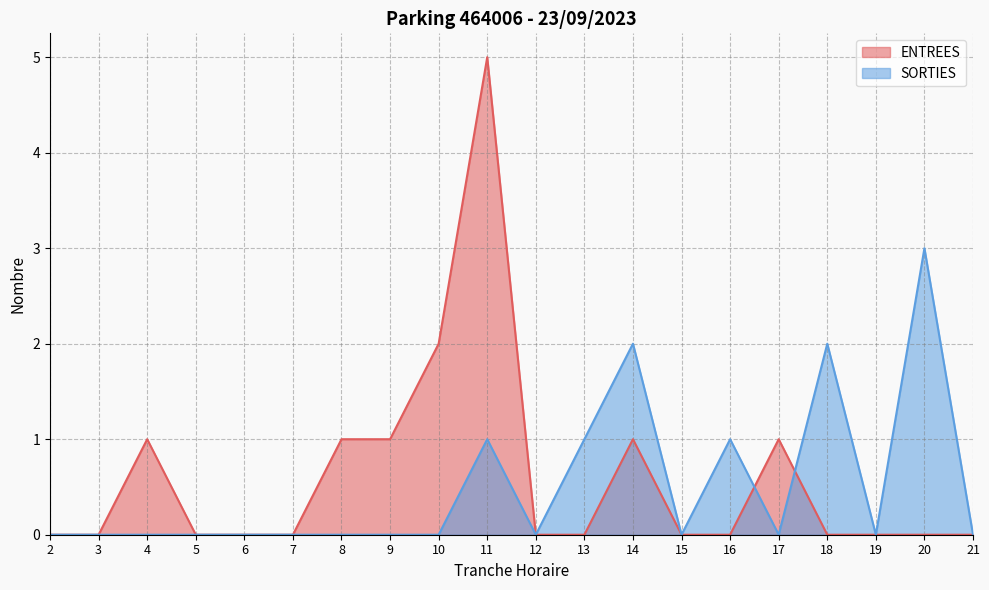

In SORTIES, how many points are higher than both neighbors (excluding endpoints)?

5